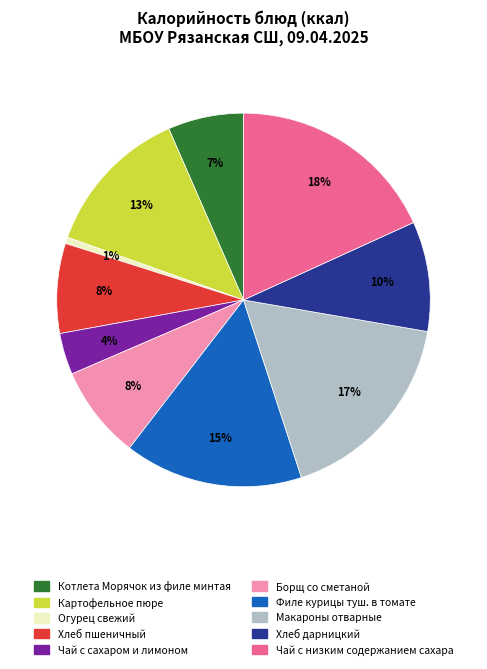

To the nearest percent, what is the difference between the Борщ со сметаной and Чай с низким содержанием сахара slice percentages?

10%